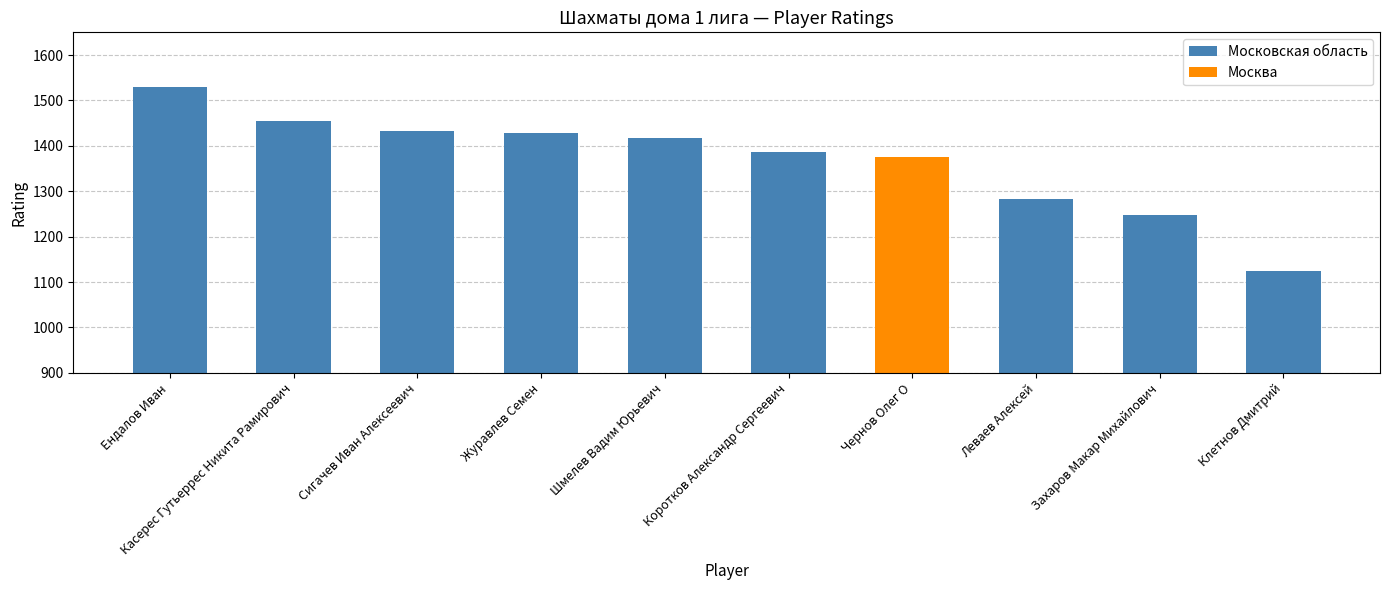

Which category has the highest value across all series?

Ендалов Иван